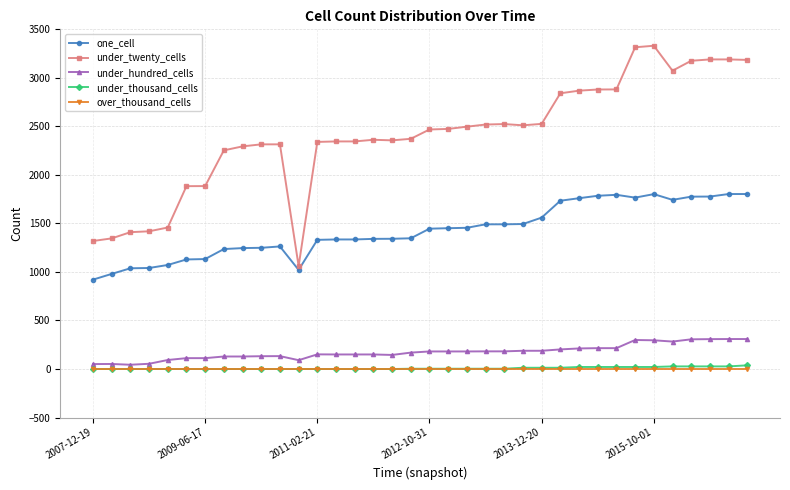

What is the maximum value shown in the chart?

3331